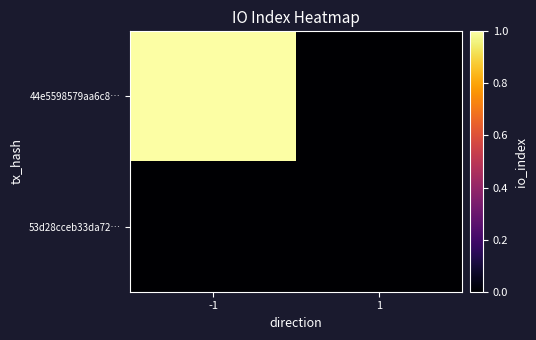

Reading left to right, what are all the values shown in this chart?

44e5598579aa6c8…: -1=1	1=0
53d28cceb33da72…: -1=0	1=0